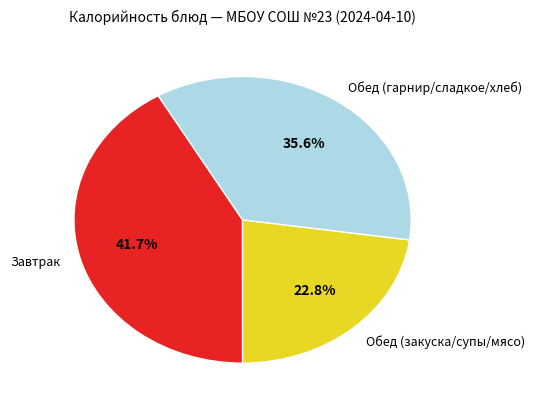

Between Обед (закуска/супы/мясо) and Обед (гарнир/сладкое/хлеб), which is larger?

Обед (гарнир/сладкое/хлеб)